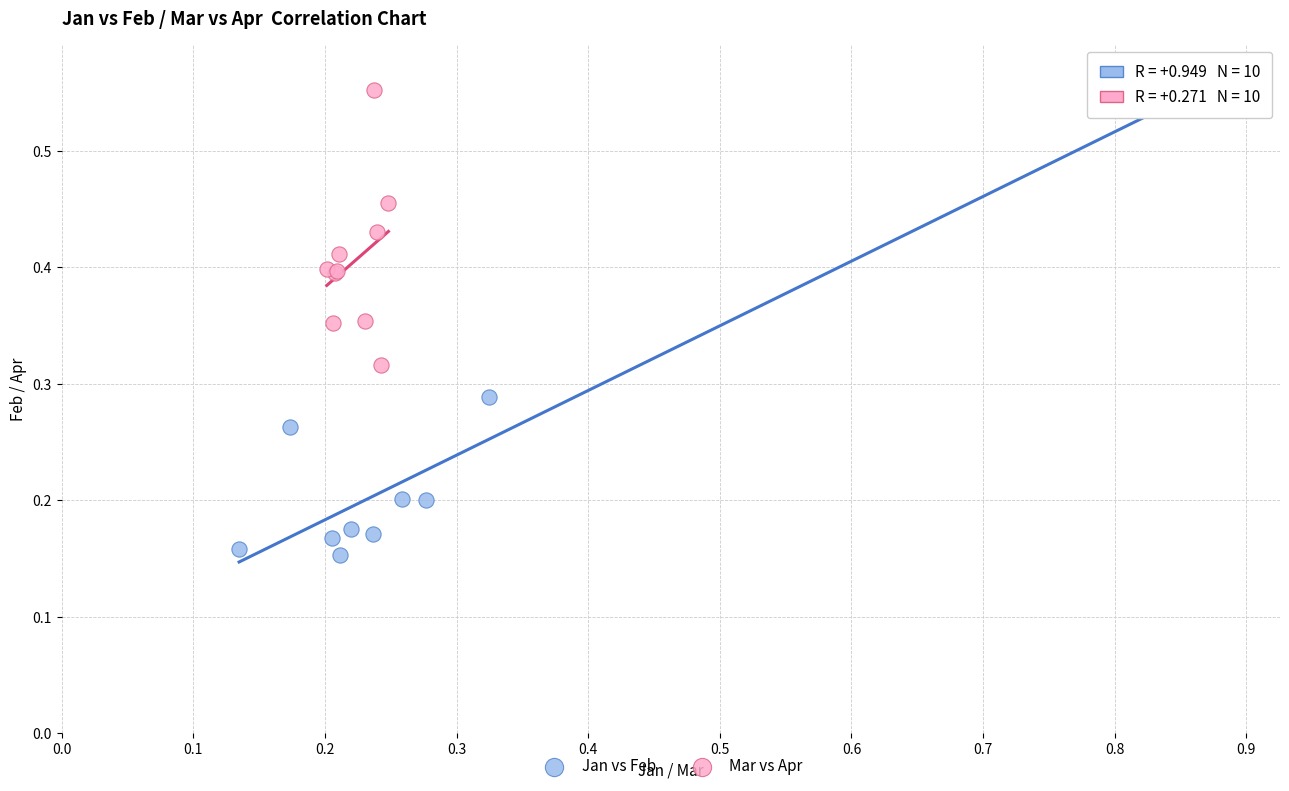

Which series has the widest spread of Y values?

Jan vs Feb